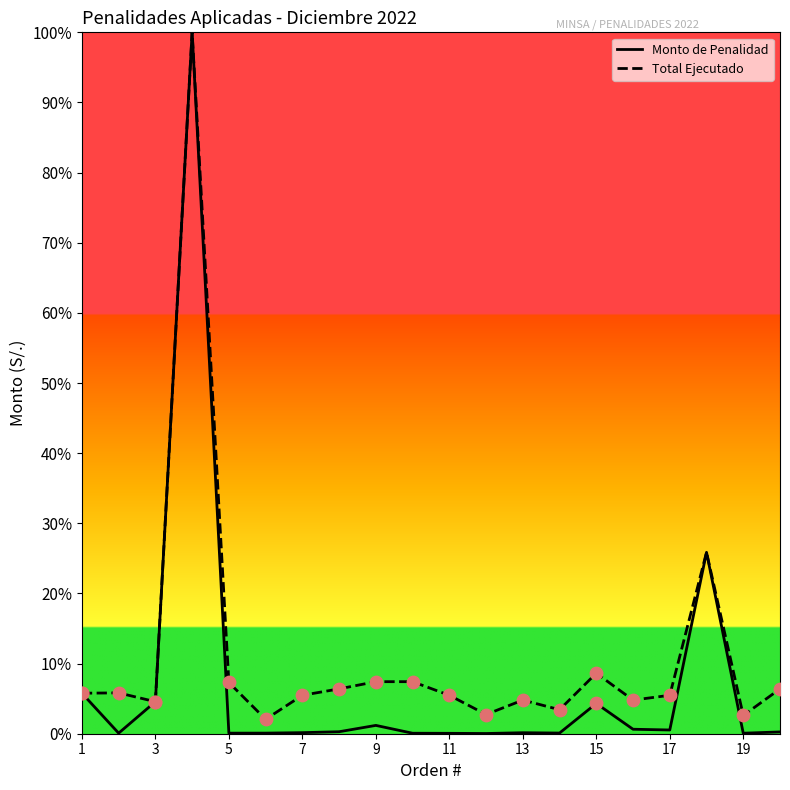

Is the value of Monto de Penalidad at 11 greater than the value of Total Ejecutado at 7?

No